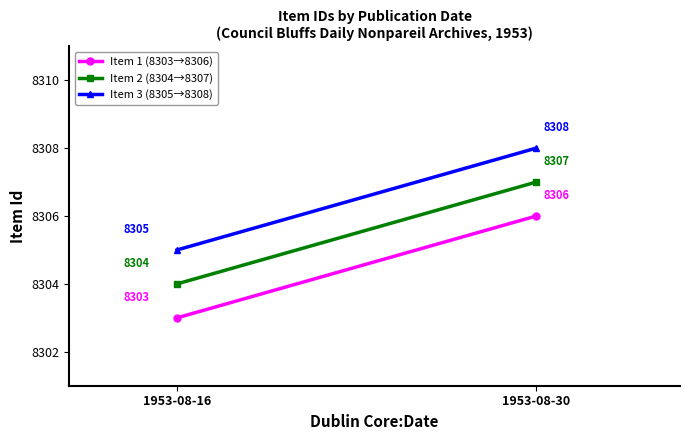

Rank the categories by Item 1 (8303→8306) value from lowest to highest.

1953-08-16, 1953-08-30